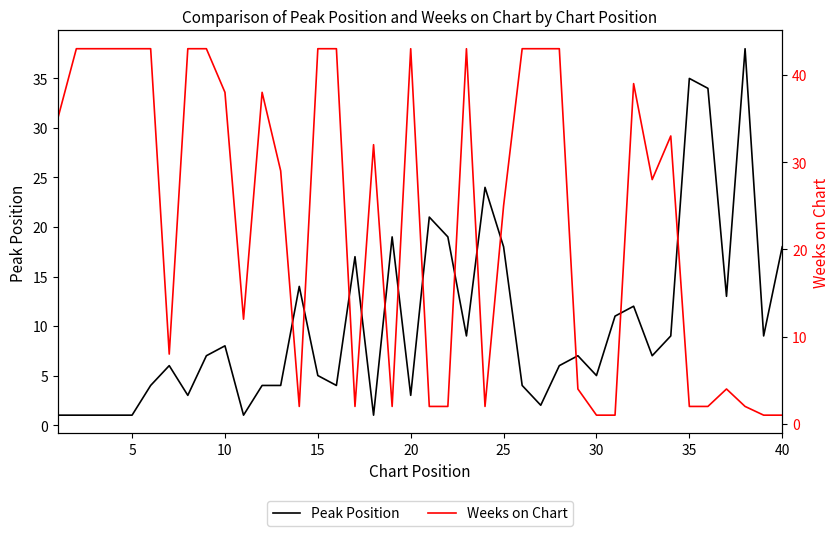

True or false: Weeks on Chart has more than 2 points higher than both neighbors.

True